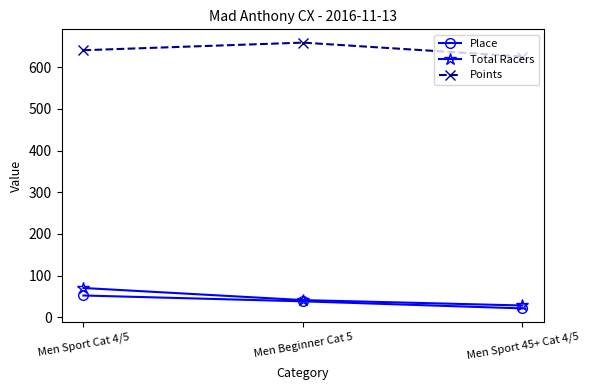

What is the label of the 2nd point from the left?

Men Beginner Cat 5